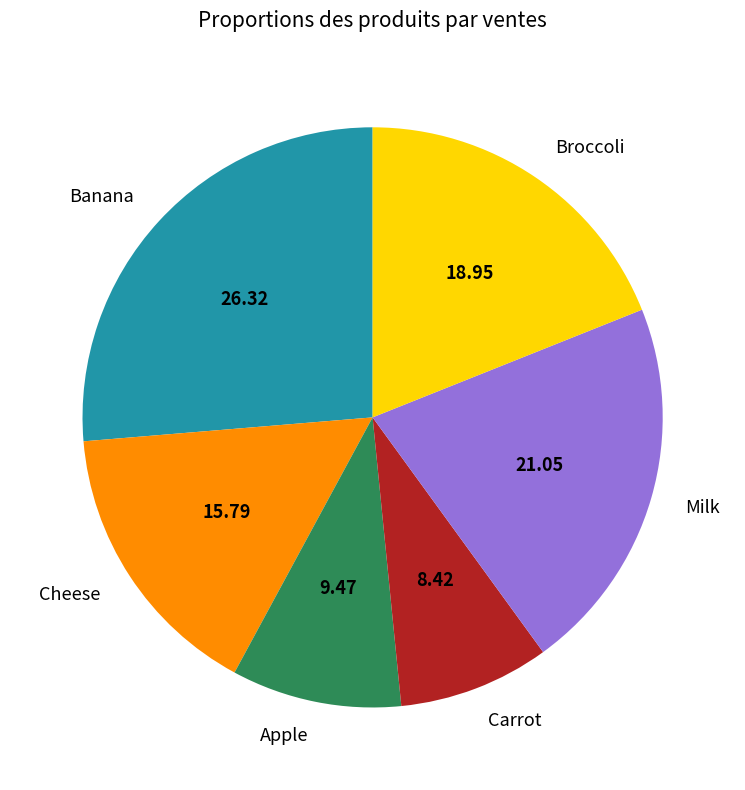

Which category has the smallest portion of the pie?

Carrot